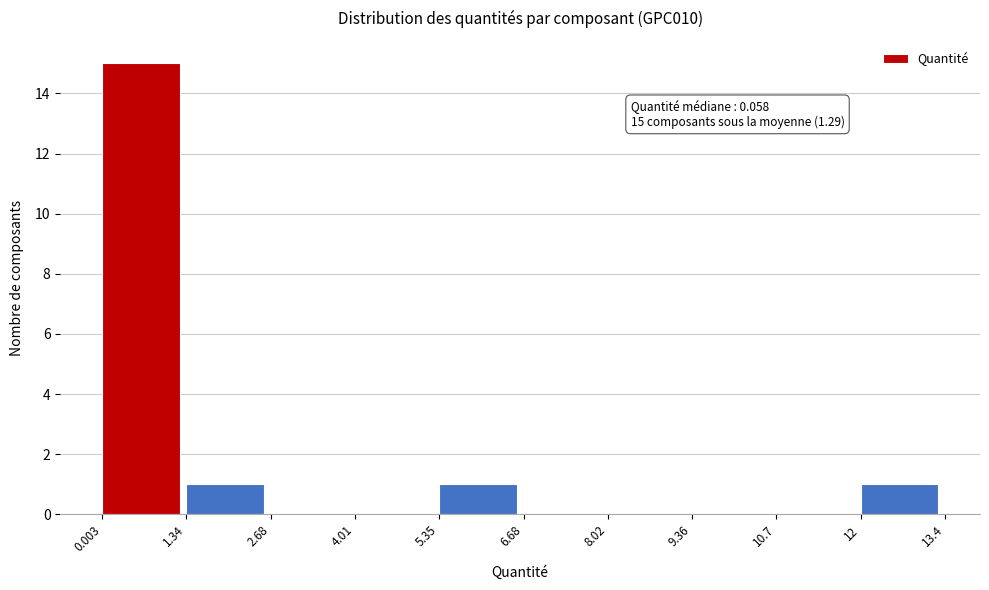

Which range on the x-axis has the tallest bar?

0.003 to 1.34